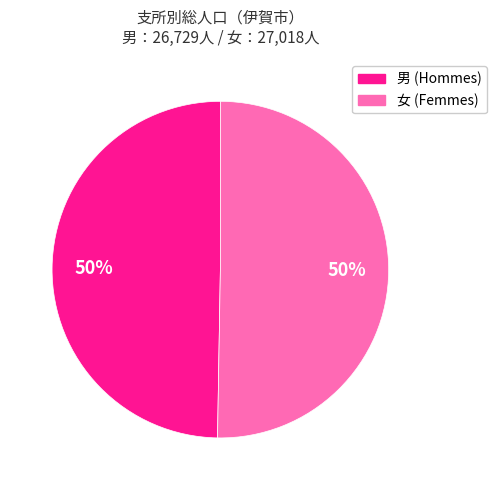

To the nearest percent, what is the average slice percentage?

50%